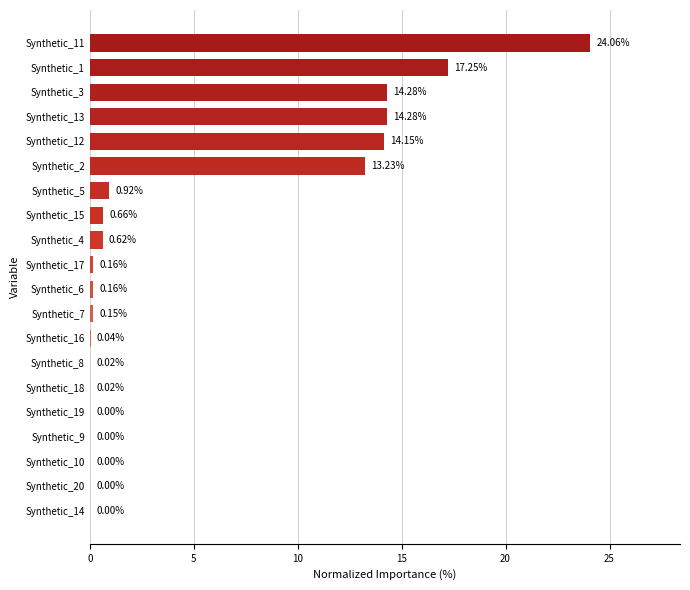

How many distinct data groups are displayed?

1